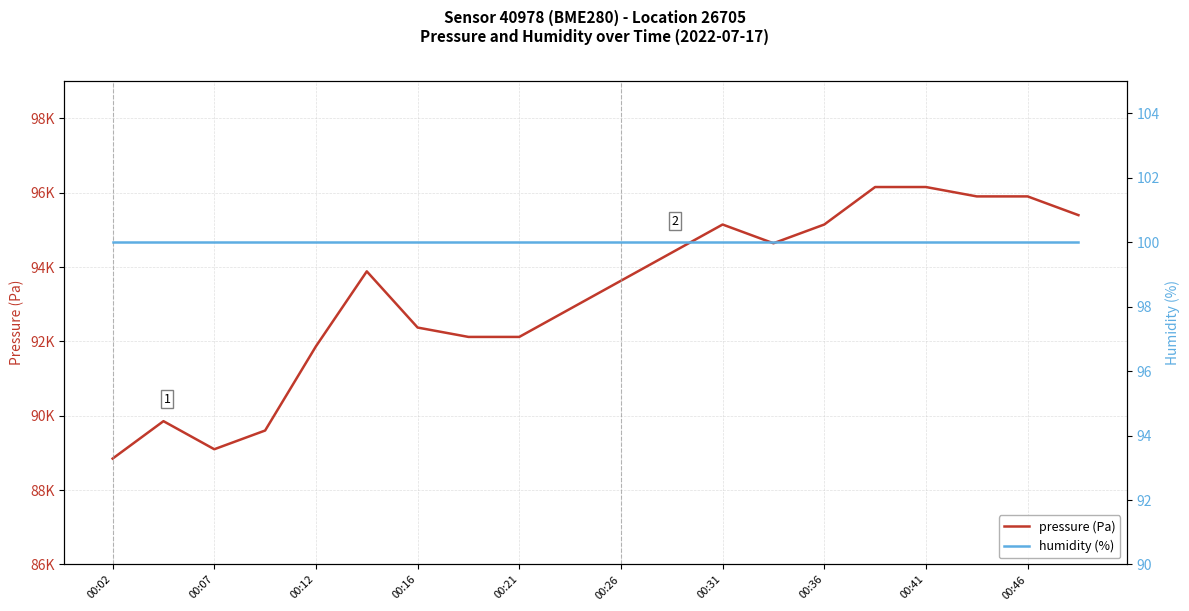

How many lines are shown in the chart?

2